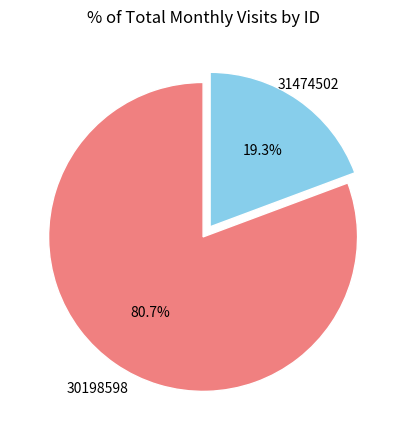

To the nearest percent, what is the average slice percentage?

50%